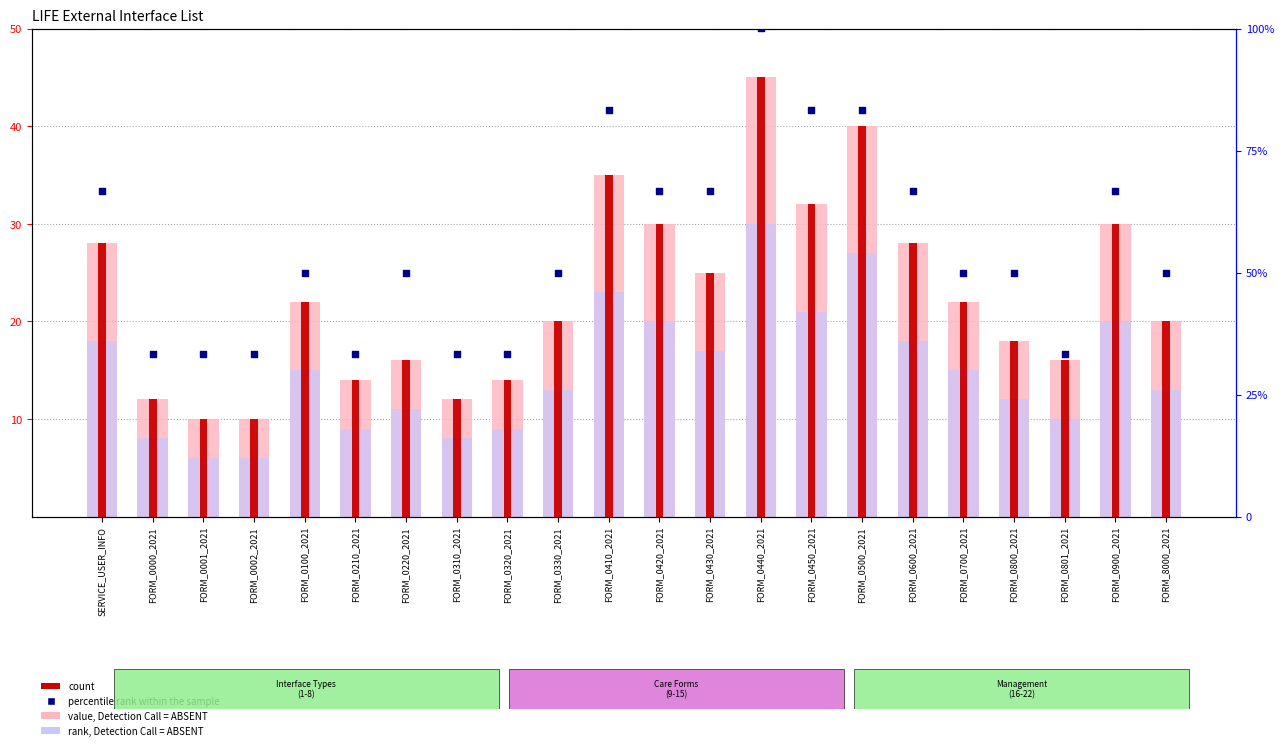

Which series has the largest Y range (max minus min)?

percentile rank within the sample